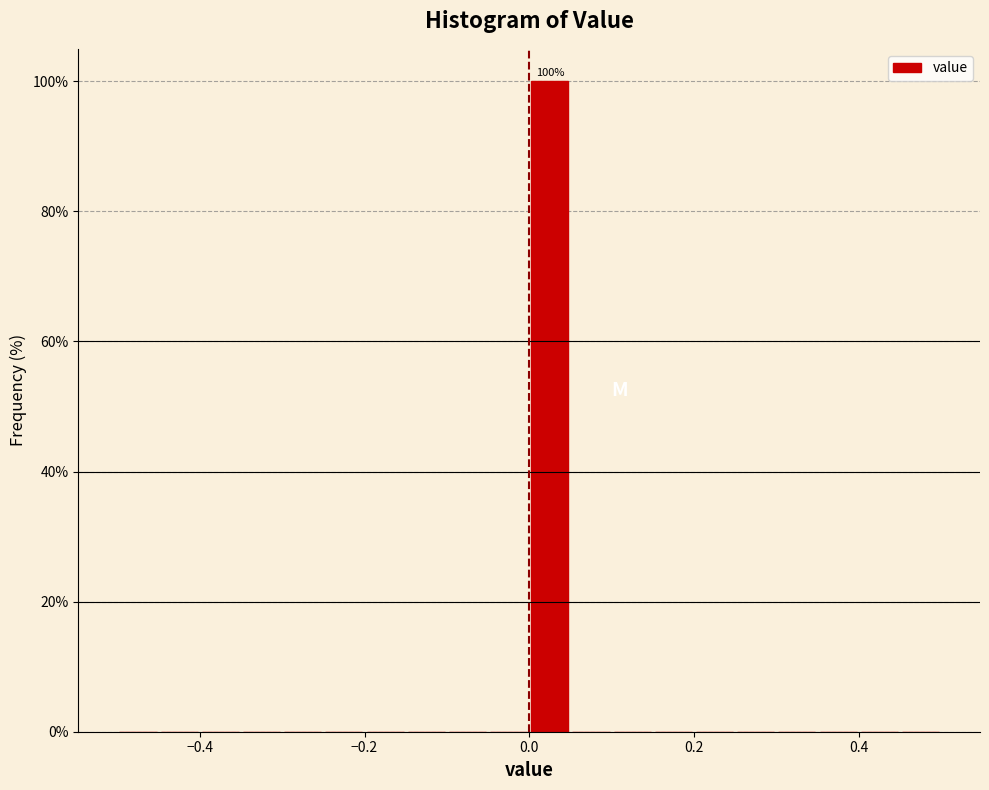

Around what value on the x-axis is the tallest bar? Give the approximate position of its centre, as read against the axis.

0.02